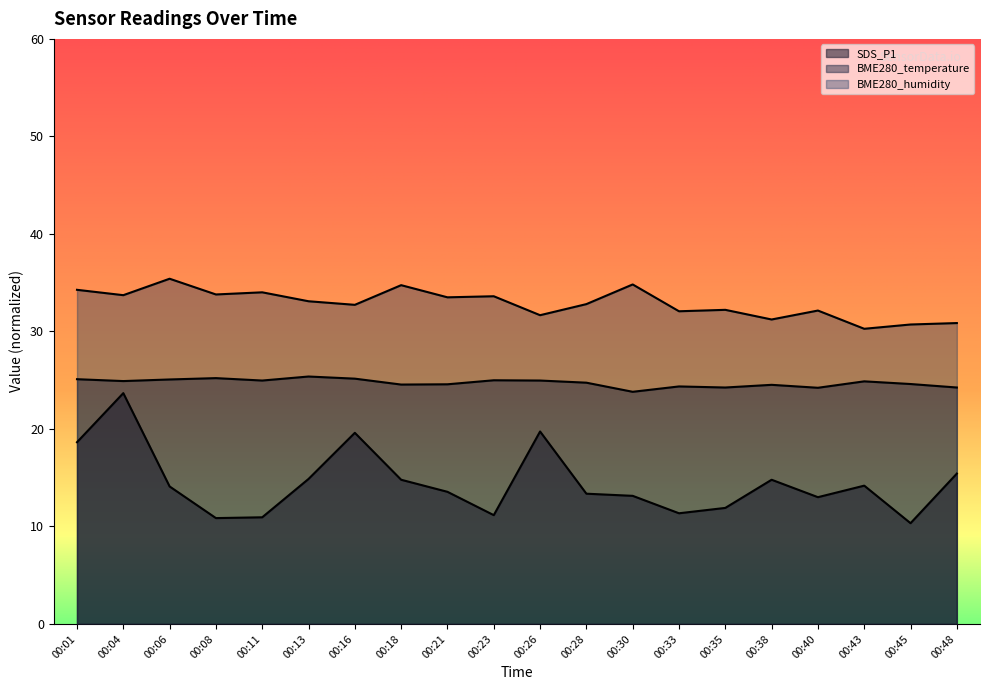

True or false: BME280_temperature and SDS_P1 cross at least once.

False